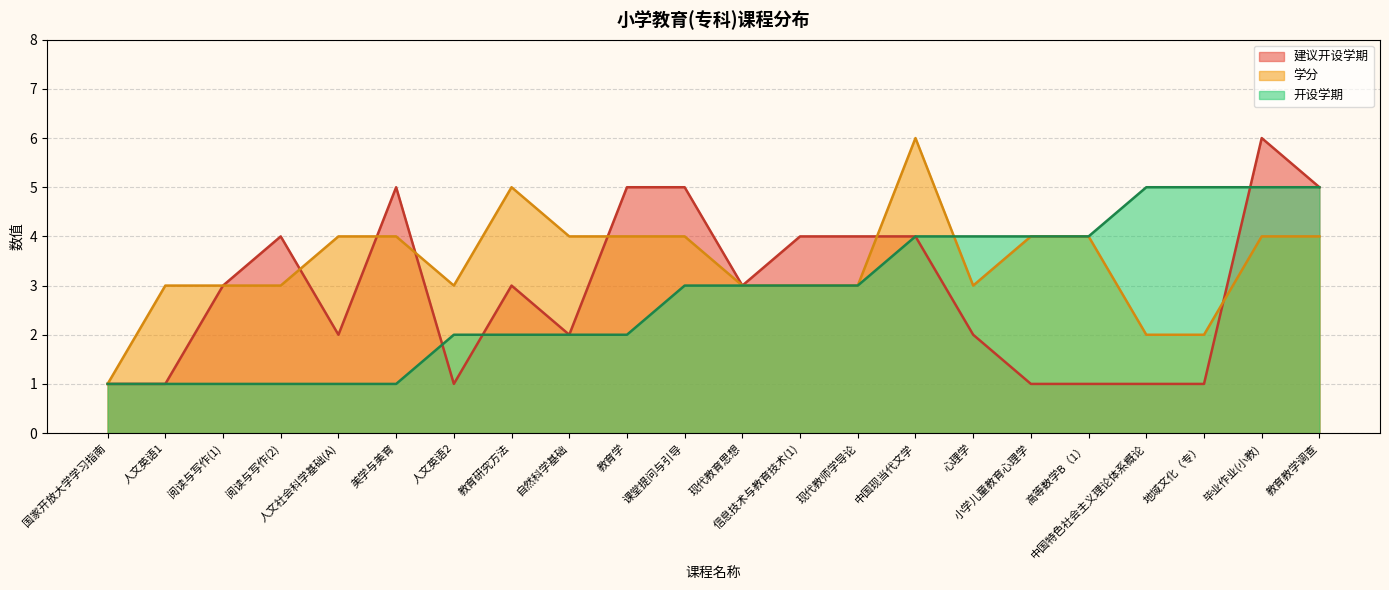

At which label does 学分 reach its minimum?

国家开放大学学习指南